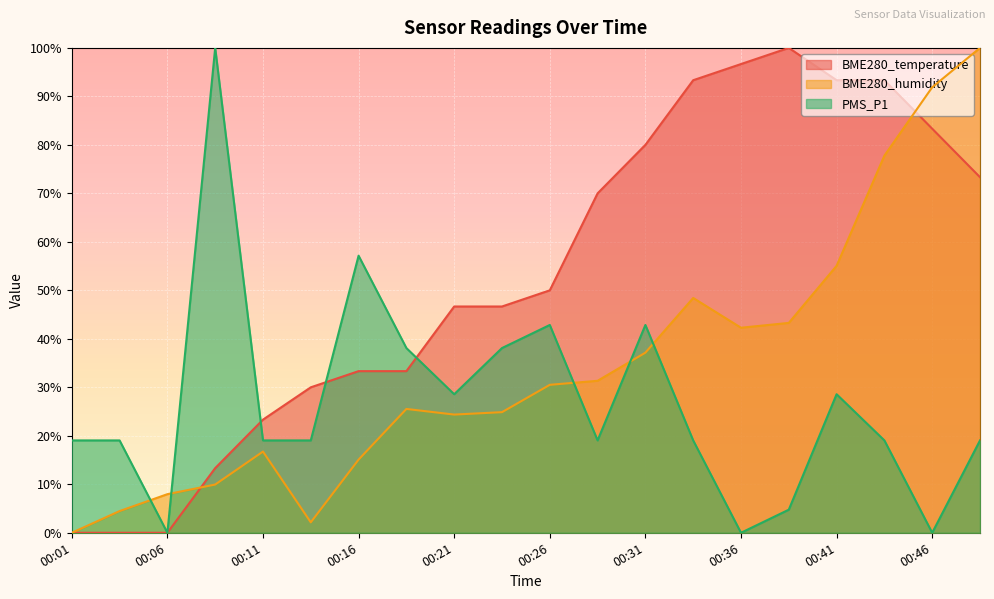

What is the sum of all BME280_humidity values?

688.9